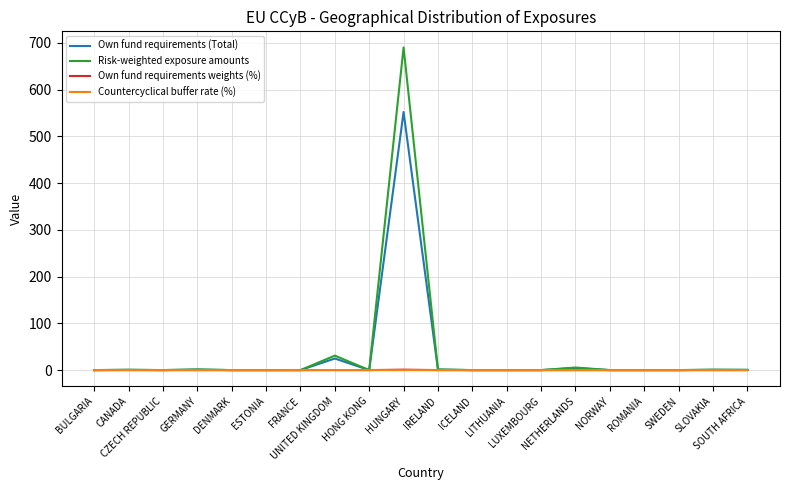

What is the label of the 13th point from the right?

UNITED KINGDOM